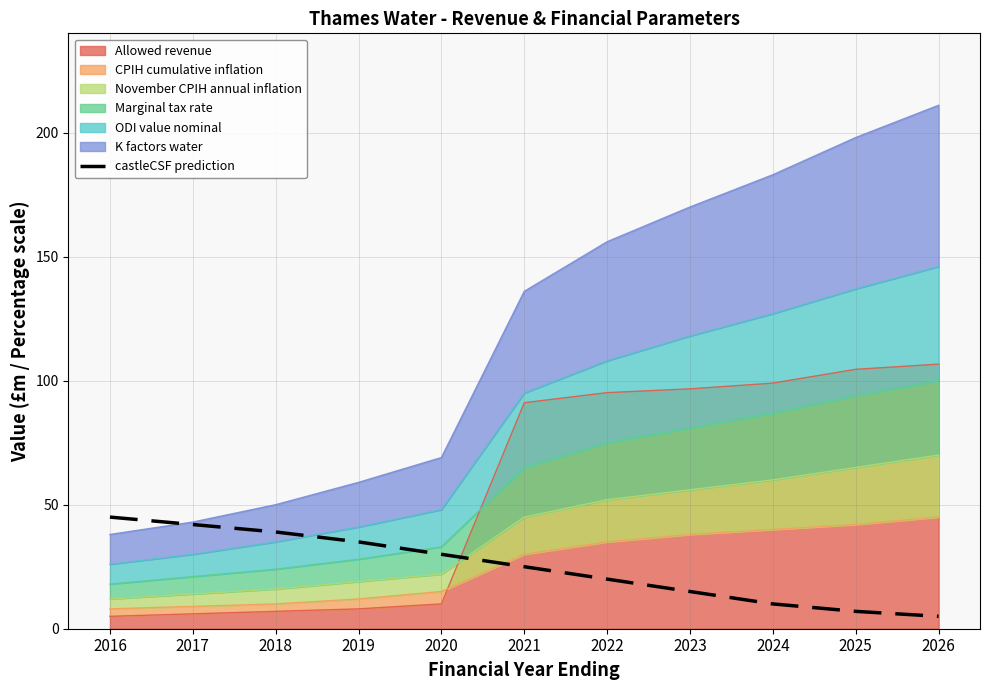

What is the minimum value shown in the chart?

5